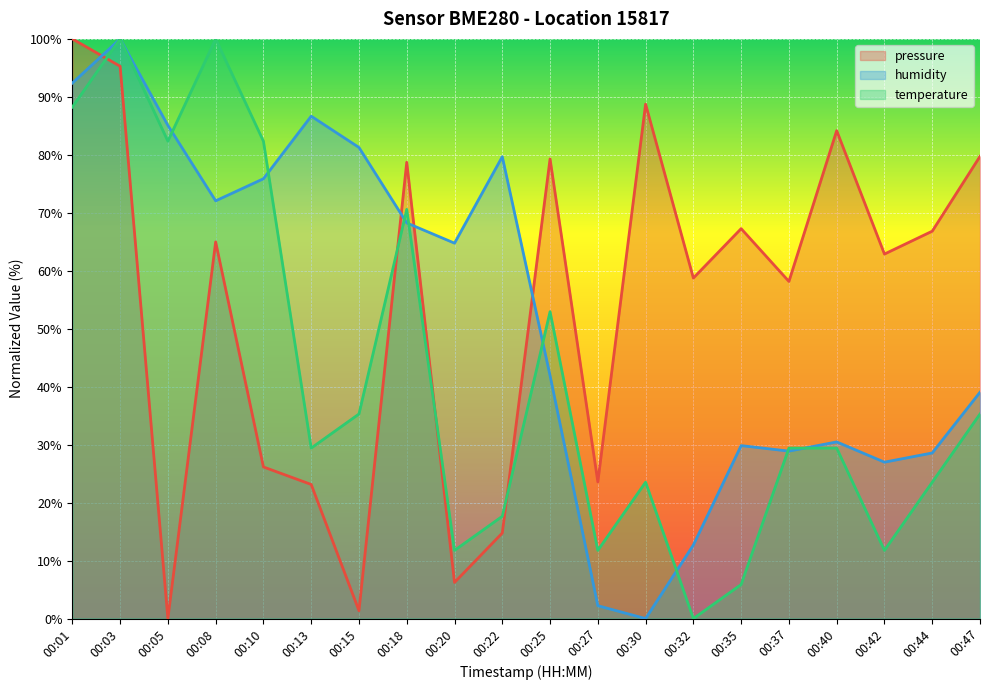

Is it true that pressure equals 6.2 at 00:20?

True